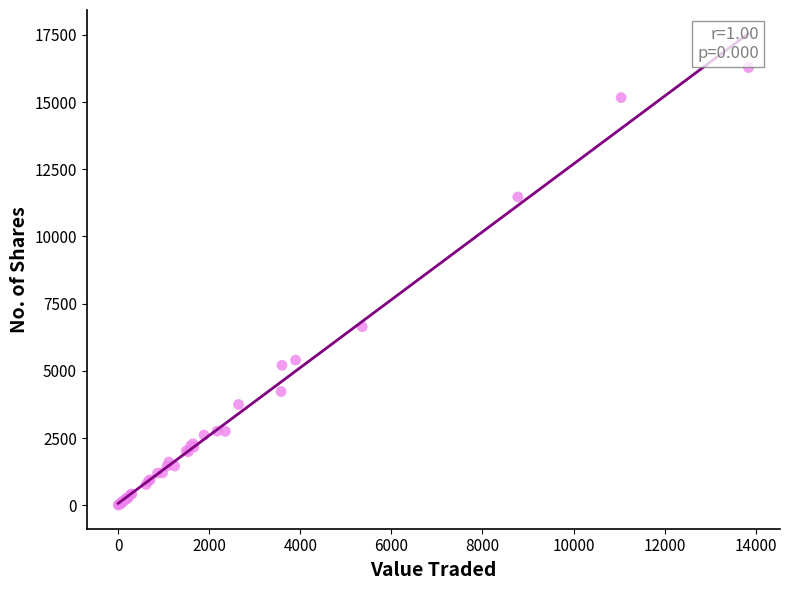

What Y value in the scatter plot is closest to 8144?

6642